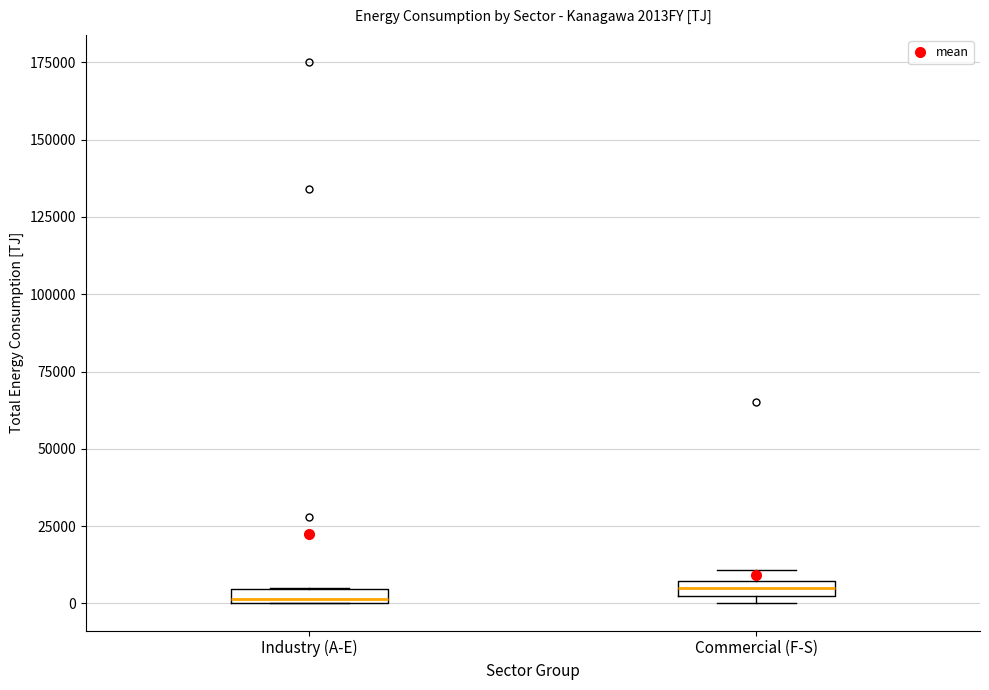

Where is the upper edge of the box for Industry (A-E) on the y-axis? The values are not printed on the chart, so give them approximately, as read against the axis.

5000